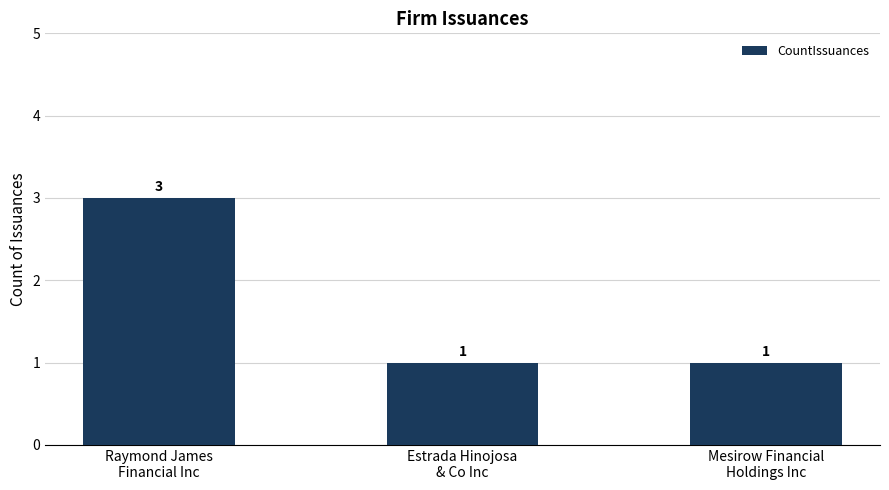

Which has a higher value, Raymond James
Financial Inc or Estrada Hinojosa
& Co Inc?

Raymond James
Financial Inc